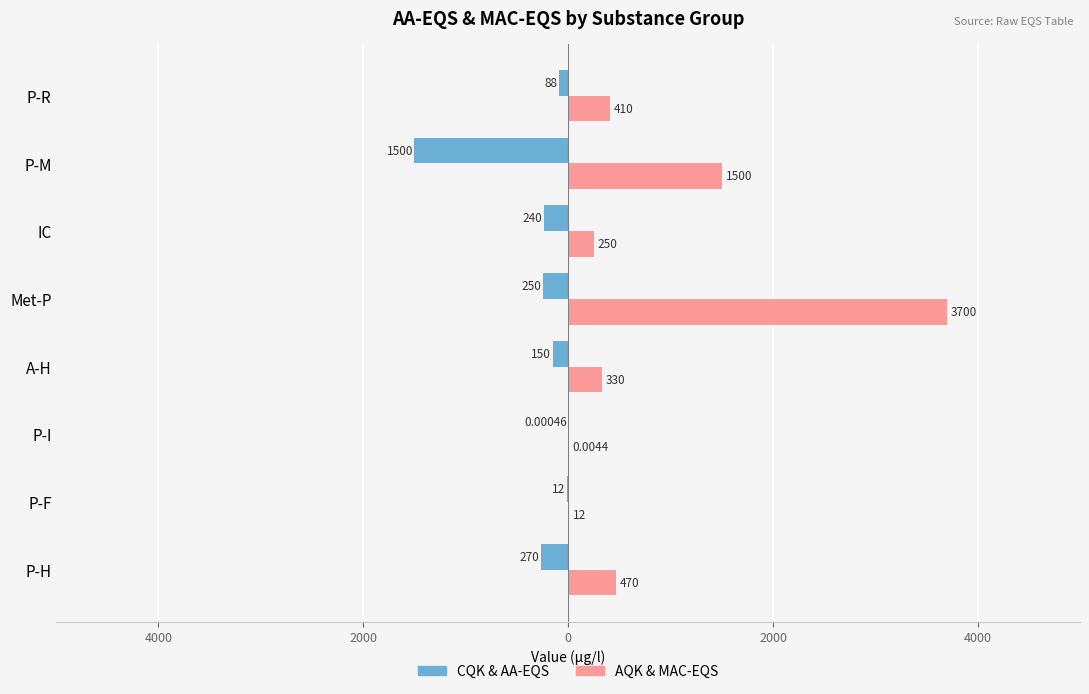

What are all the series names shown in the legend?

CQK & AA-EQS, AQK & MAC-EQS